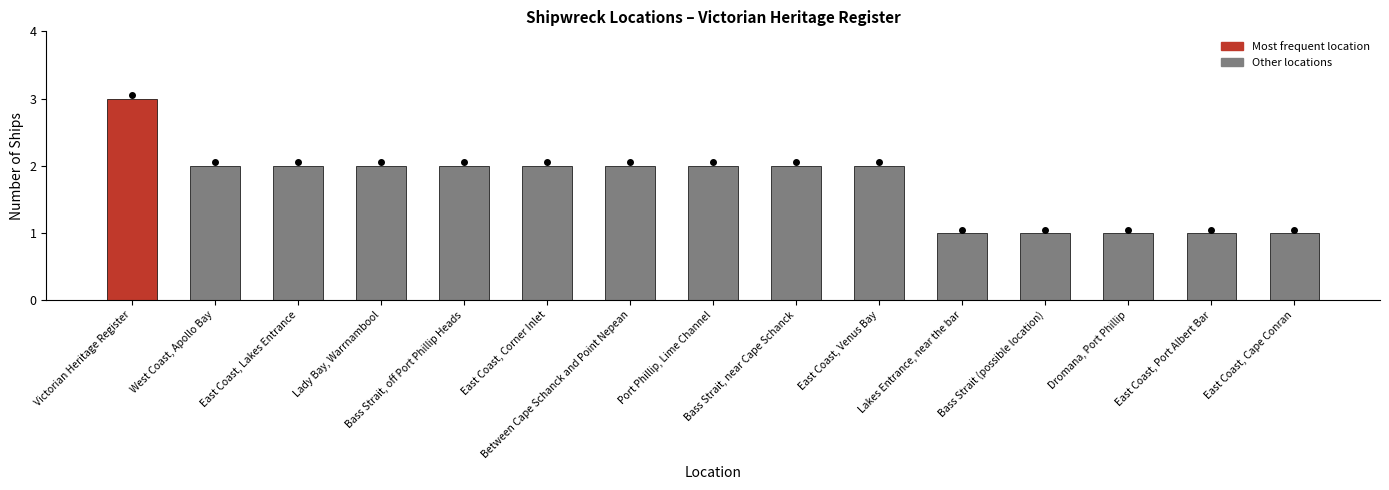

Read the value at Port Phillip, Lime Channel.

2